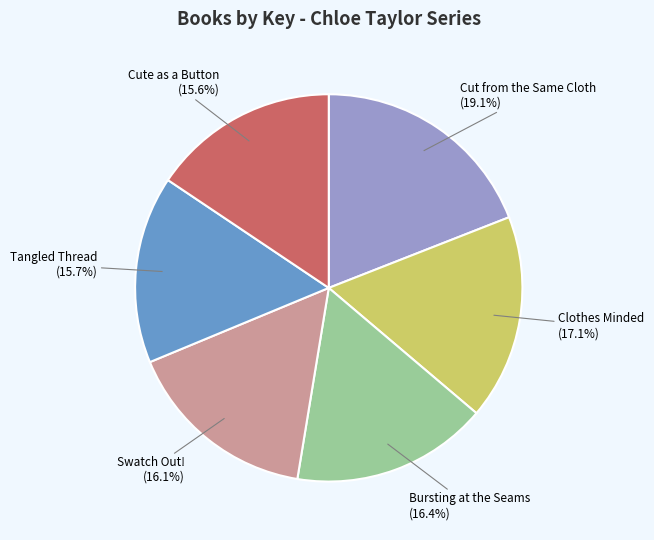

Is there any slice that represents more than half of the pie?

No